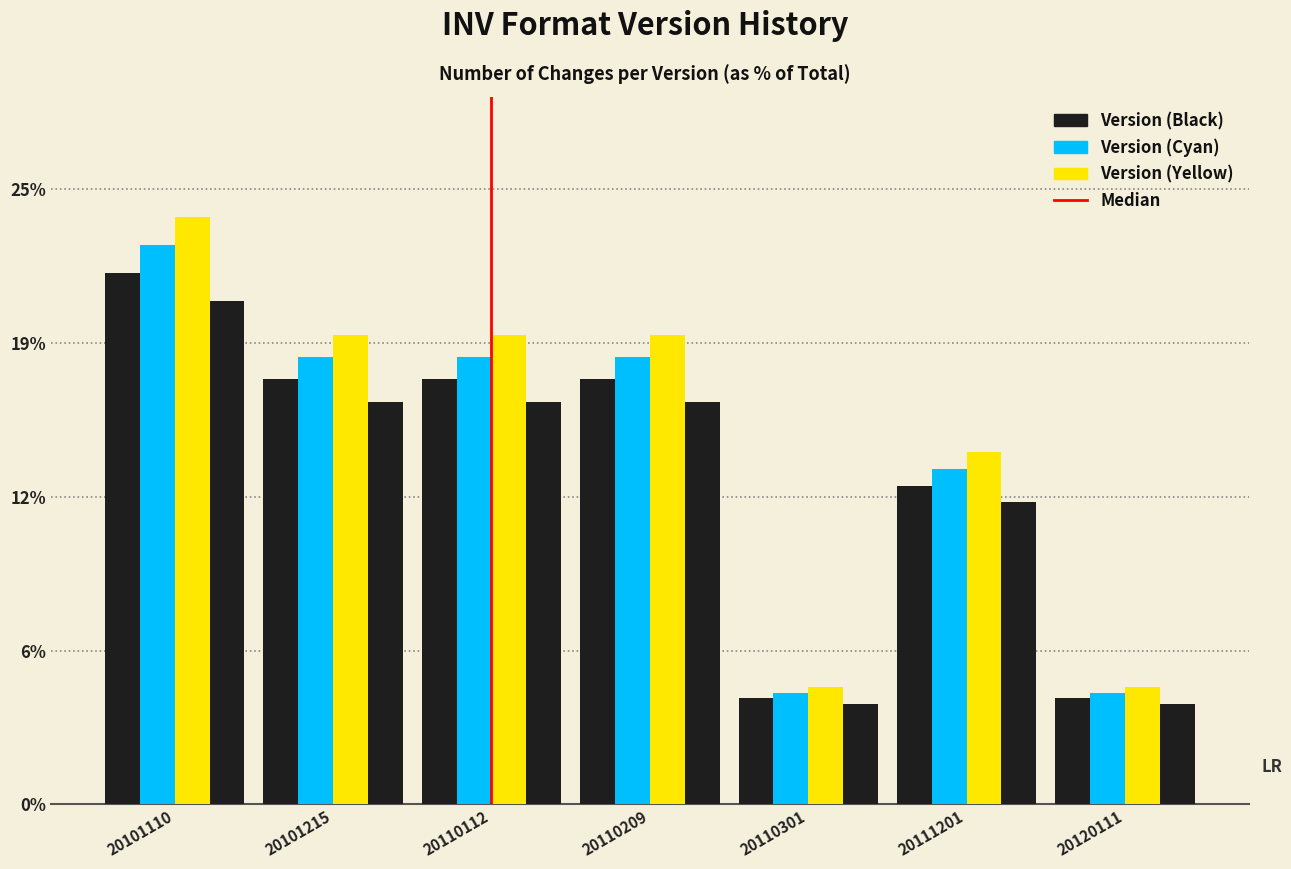

Does the chart contain stacked bars?

No